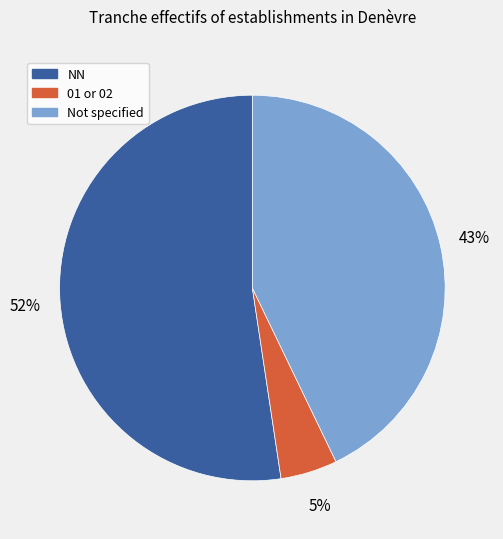

To the nearest percent, what is the average slice percentage?

33%